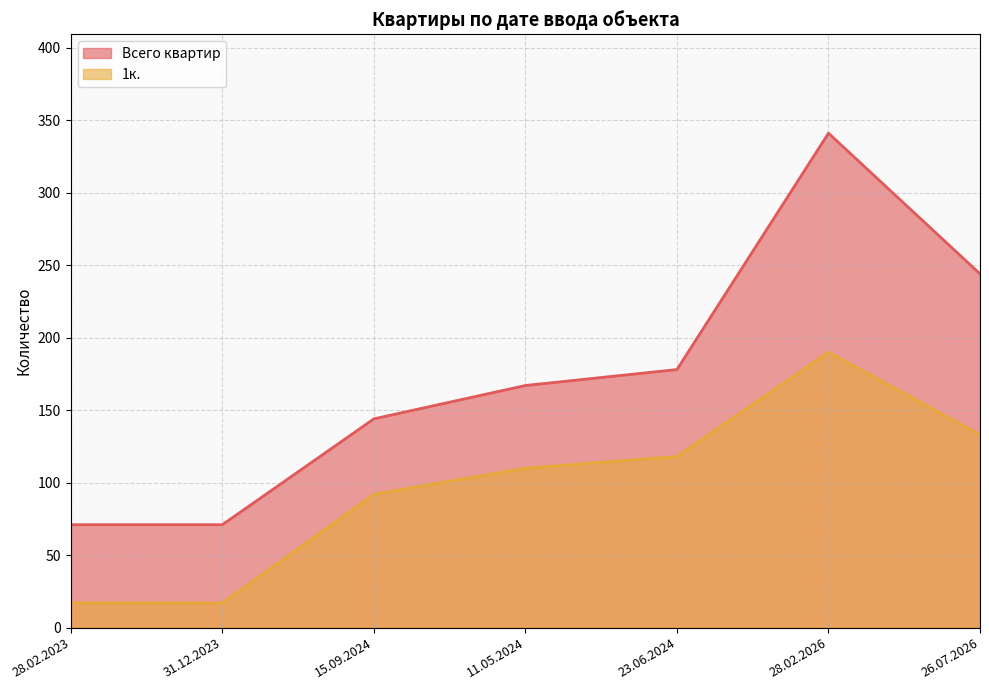

Where does the Всего квартир series first go above 167?

23.06.2024